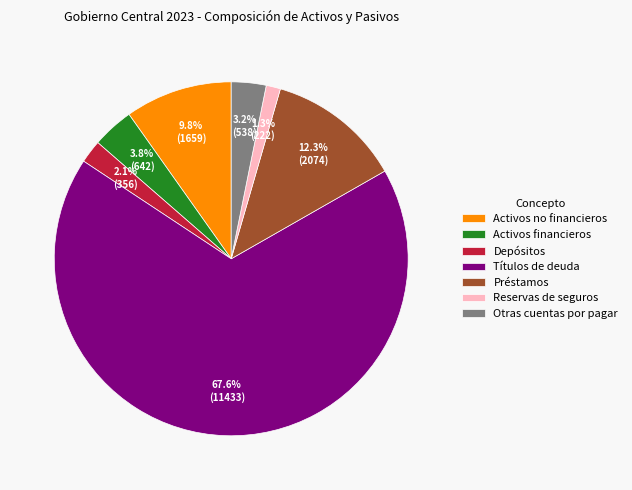

To the nearest percent, what is the average slice percentage?

14%